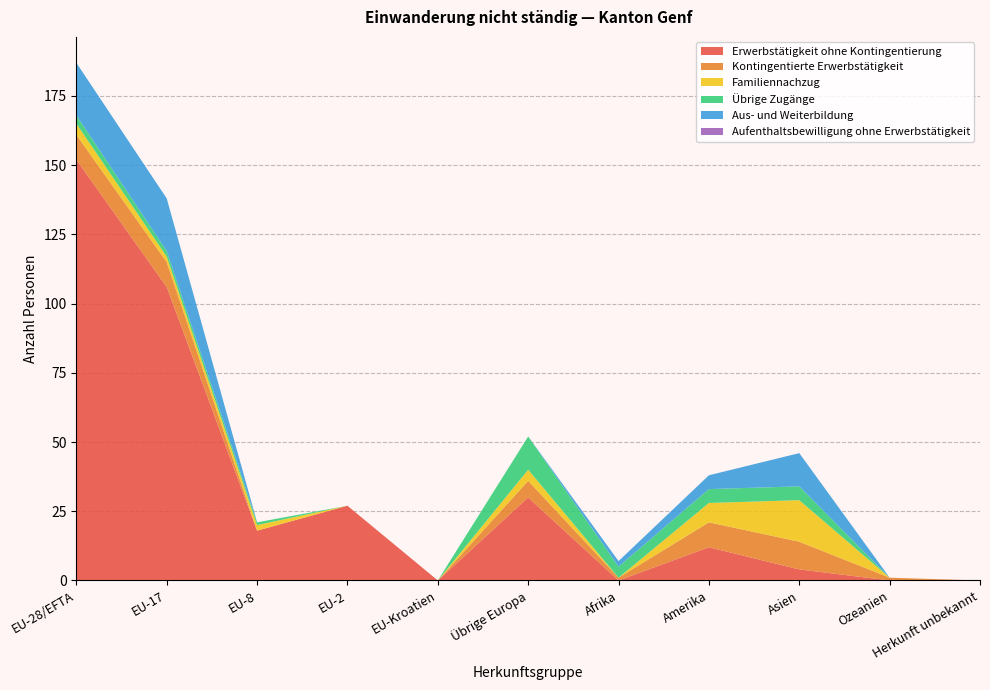

Reading left to right, what are all the values shown in this chart?

Erwerbstätigkeit ohne Kontingentierung: 152	106	18	27	0	30	0	12	4	0	0
Kontingentierte Erwerbstätigkeit: 9	9	0	0	0	6	1	9	10	1	0
Familiennachzug: 4	2	2	0	0	4	0	7	15	0	0
Übrige Zugänge: 3	2	1	0	0	12	4	5	5	0	0
Aus- und Weiterbildung: 19	19	0	0	0	0	2	5	12	0	0
Aufenthaltsbewilligung ohne Erwerbstätigkeit: 0	0	0	0	0	0	0	0	0	0	0